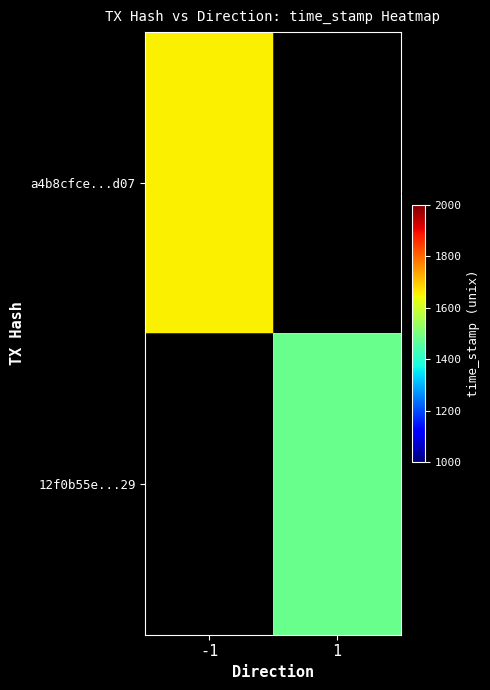

How many data points in 12f0b55e47eeafd0b8d0d507f38fa003c118c29 are less than 1580391479?

1